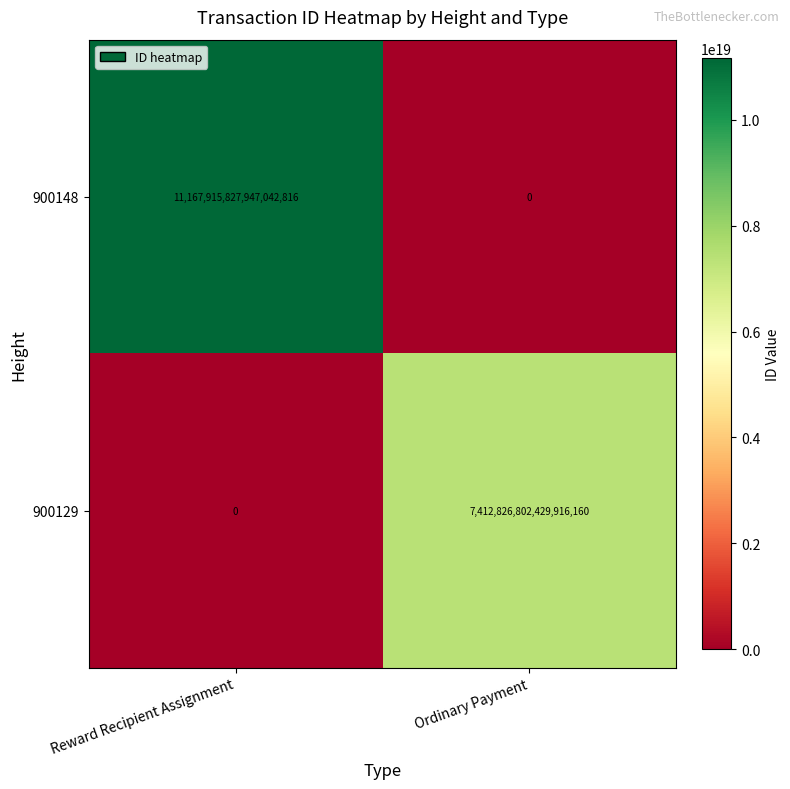

How many categories are shown in the chart?

2